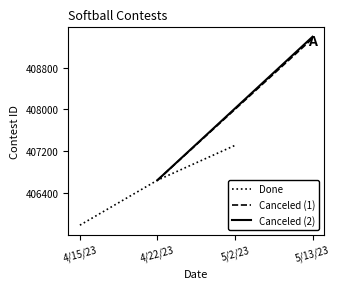

What is the minimum value shown in the chart?

405785